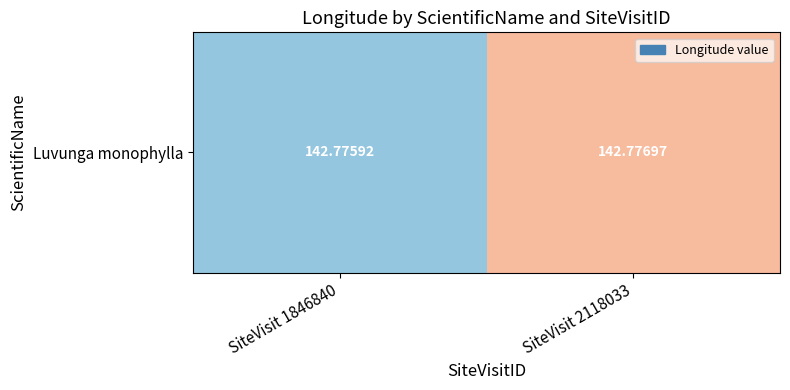

Count the values in the range 142 to 143.

2